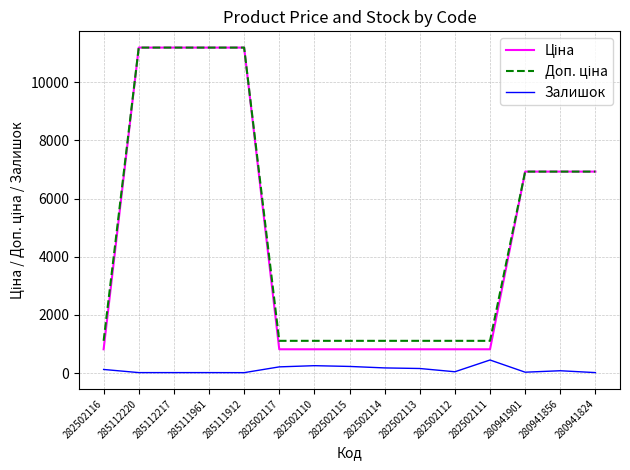

What is the maximum value shown in the chart?

11188.2